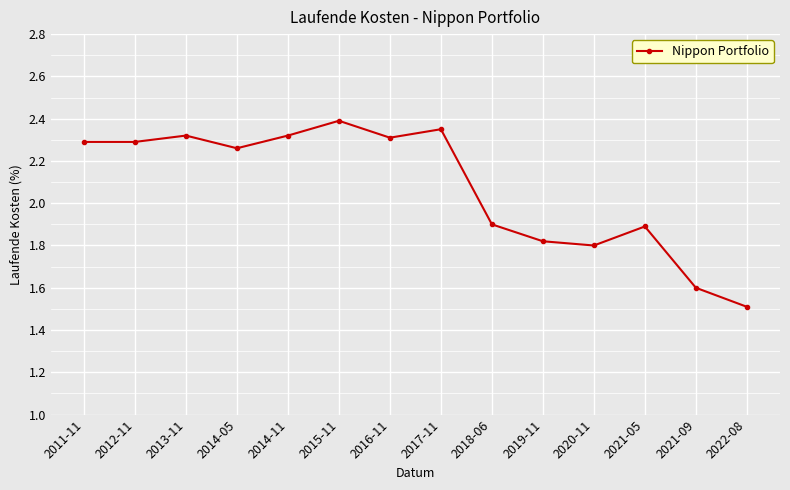

How many data points are less than 2?

6